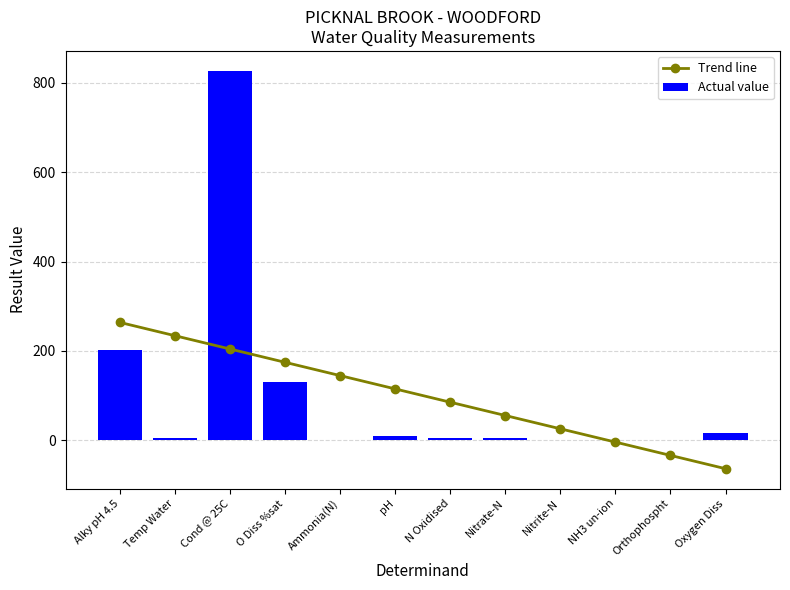

List the series in order of their overall mean, highest first.

Trend line, Actual value